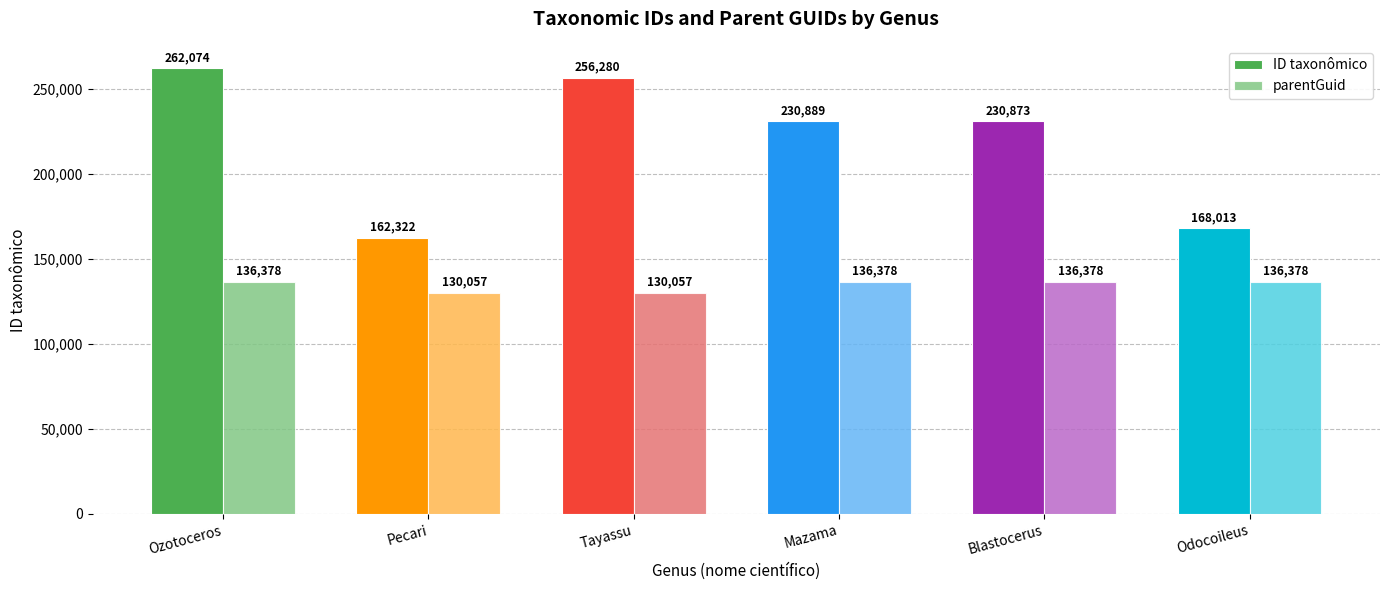

Between Pecari and Mazama, which series saw the biggest shift?

ID taxonômico